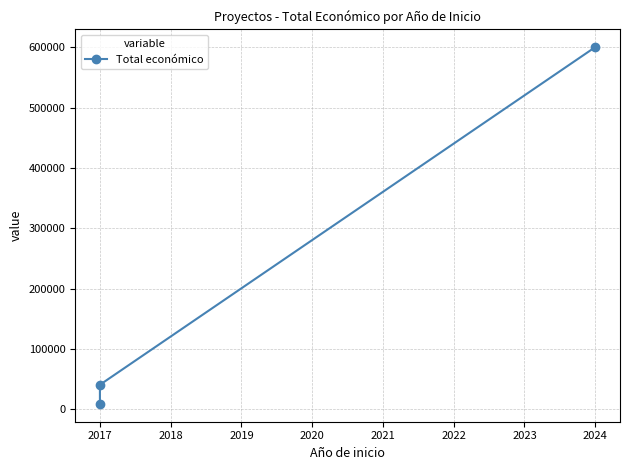

How many values are below 40814?

1